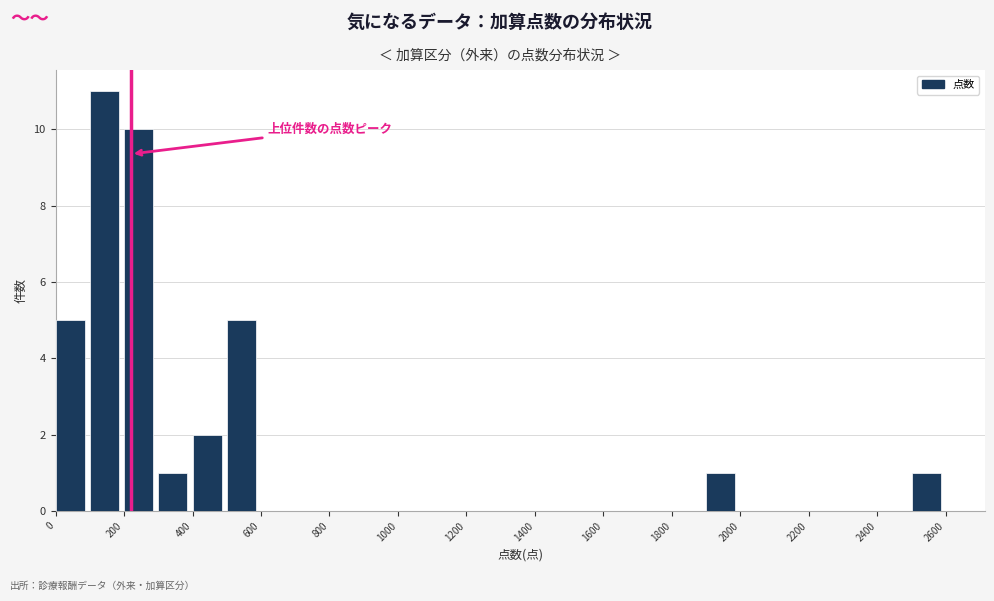

Reading left to right, transcribe this chart: for each bar, give the range it covers on the x-axis and its height. The values are not printed on the chart, so give them approximately, as read against the axis.

0 to 100: 5
100 to 200: 11
200 to 300: 10
300 to 400: 1
400 to 500: 2
500 to 600: 5
600 to 700: 0
700 to 800: 0
800 to 900: 0
900 to 1000: 0
1000 to 1100: 0
1100 to 1200: 0
1200 to 1300: 0
1300 to 1400: 0
1400 to 1500: 0
1500 to 1600: 0
1600 to 1700: 0
1700 to 1800: 0
1800 to 1900: 0
1900 to 2000: 1
2000 to 2100: 0
2100 to 2200: 0
2200 to 2300: 0
2300 to 2400: 0
2400 to 2500: 0
2500 to 2600: 1